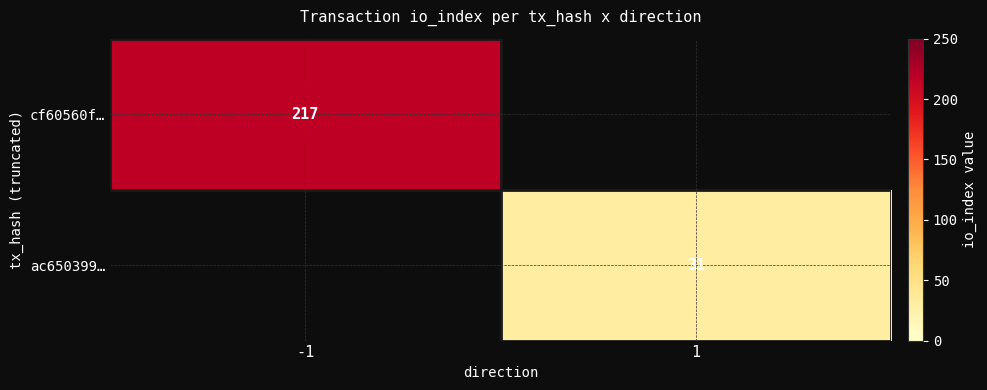

True or false: ac650399… has a value of 14 at 1.

False